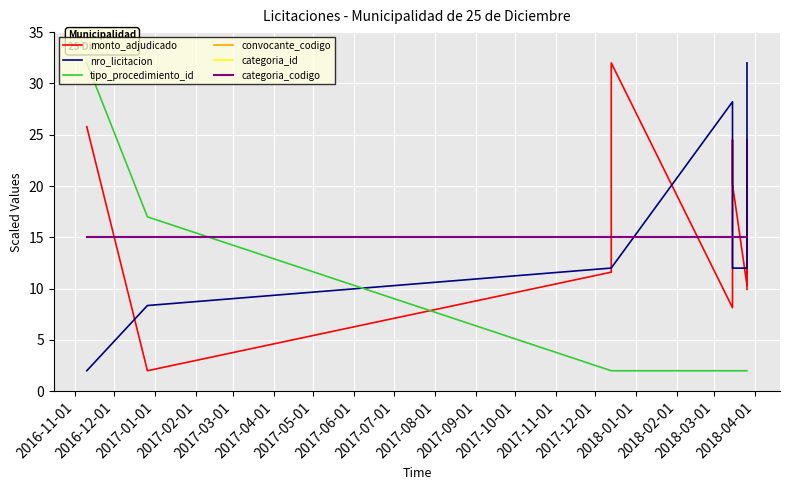

How many lines are shown in the chart?

6